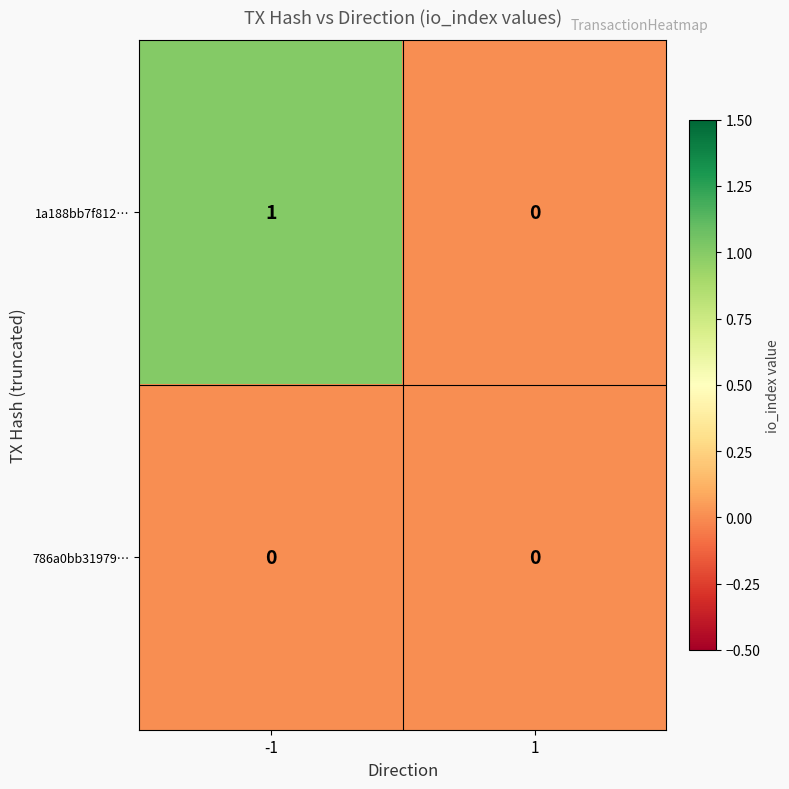

How many categories are shown in the chart?

2